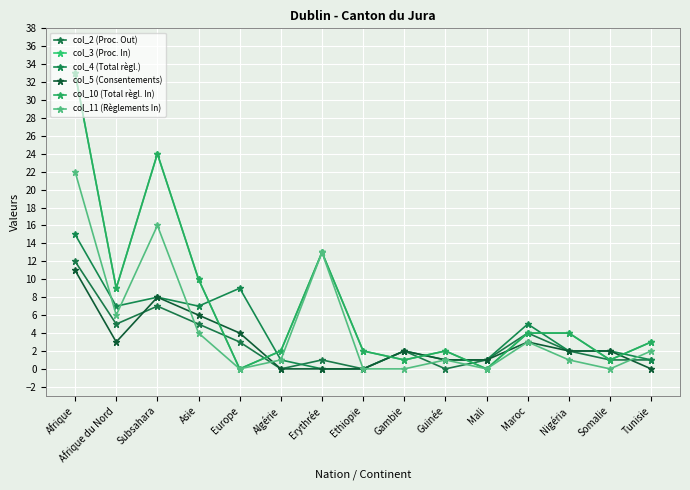

Is this an area chart (filled region under the line)?

No